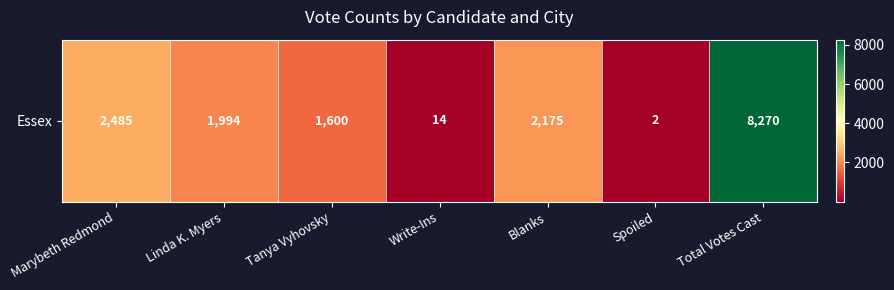

What is the average value?

2363